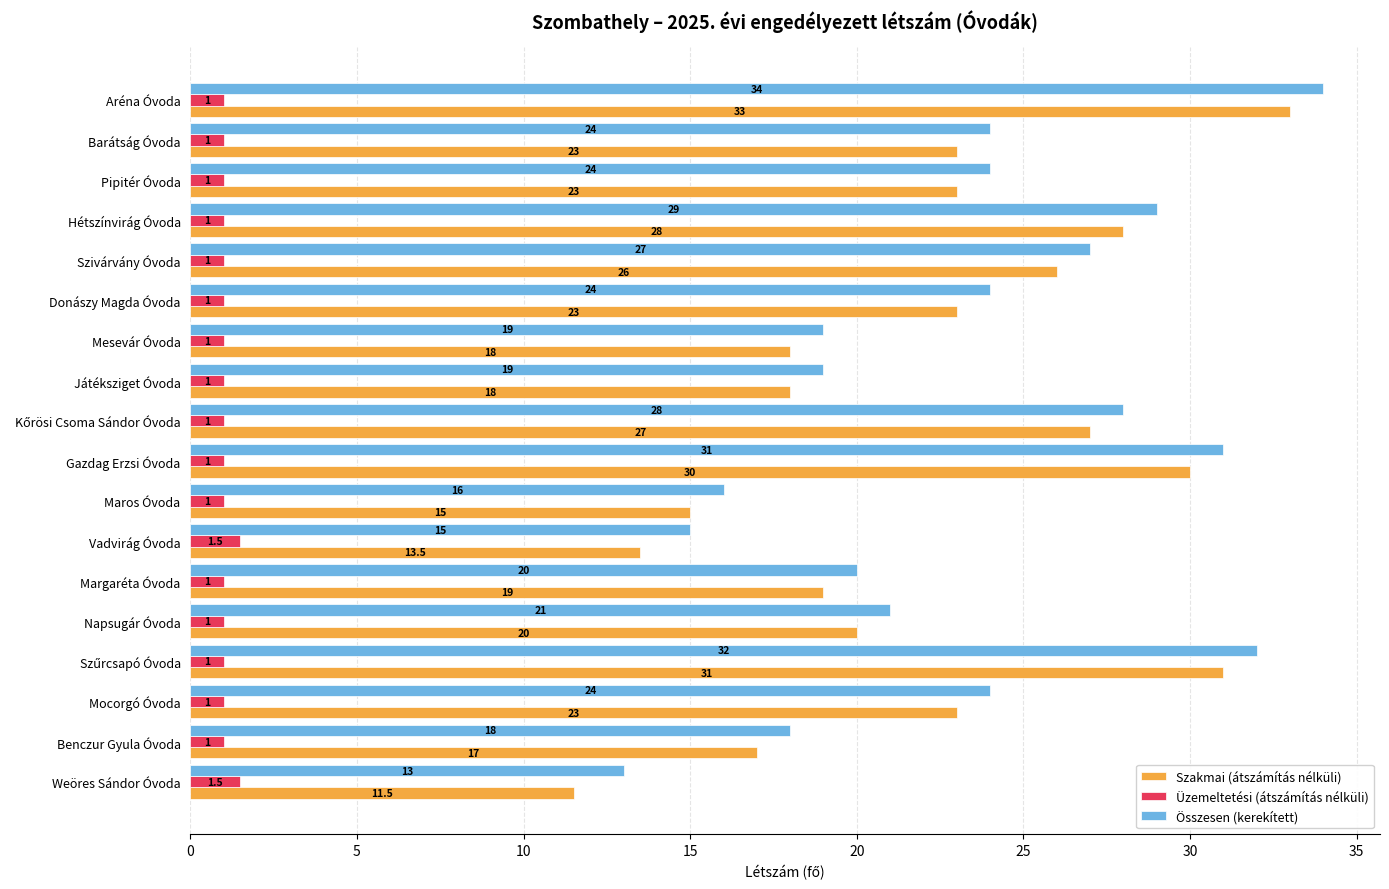

List the series in order of their peak value, highest first.

Összesen (kerekített), Szakmai (átszámítás nélküli), Üzemeltetési (átszámítás nélküli)